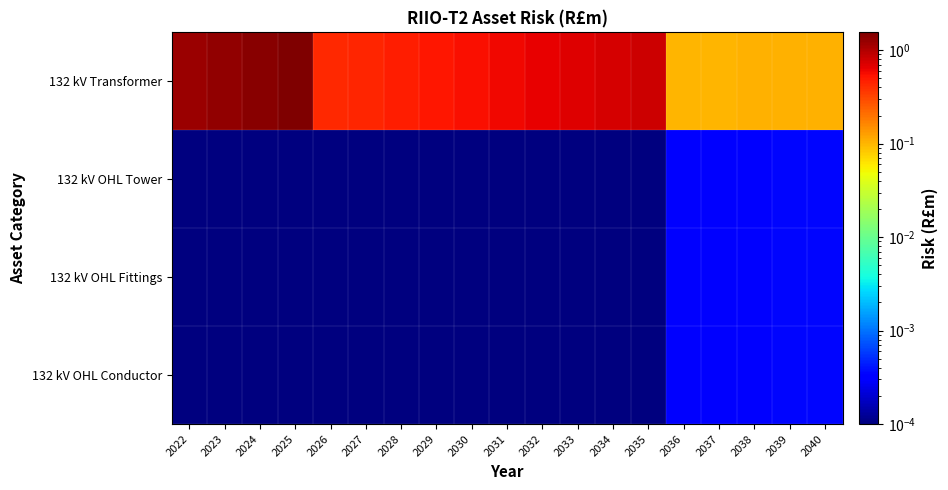

Reading left to right, what are all the values shown in this chart?

132 kV Transformer: 2022=1.2	2023=1.3	2024=1.4	2025=1.6	2026=0.4	2027=0.4	2028=0.5	2029=0.5	2030=0.6	2031=0.6	2032=0.6	2033=0.7	2034=0.7	2035=0.8	2036=0.1	2037=0.1	2038=0.1	2039=0.1	2040=0.1
132 kV OHL Tower: 2022=0.0	2023=0.0	2024=0.0	2025=0.0	2026=0.0	2027=0.0	2028=0.0	2029=0.0	2030=0.0	2031=0.0	2032=0.0	2033=0.0	2034=0.0	2035=0.0	2036=0.0	2037=0.0	2038=0.0	2039=0.0	2040=0.0
132 kV OHL Fittings: 2022=0.0	2023=0.0	2024=0.0	2025=0.0	2026=0.0	2027=0.0	2028=0.0	2029=0.0	2030=0.0	2031=0.0	2032=0.0	2033=0.0	2034=0.0	2035=0.0	2036=0.0	2037=0.0	2038=0.0	2039=0.0	2040=0.0
132 kV OHL Conductor: 2022=0.0	2023=0.0	2024=0.0	2025=0.0	2026=0.0	2027=0.0	2028=0.0	2029=0.0	2030=0.0	2031=0.0	2032=0.0	2033=0.0	2034=0.0	2035=0.0	2036=0.0	2037=0.0	2038=0.0	2039=0.0	2040=0.0